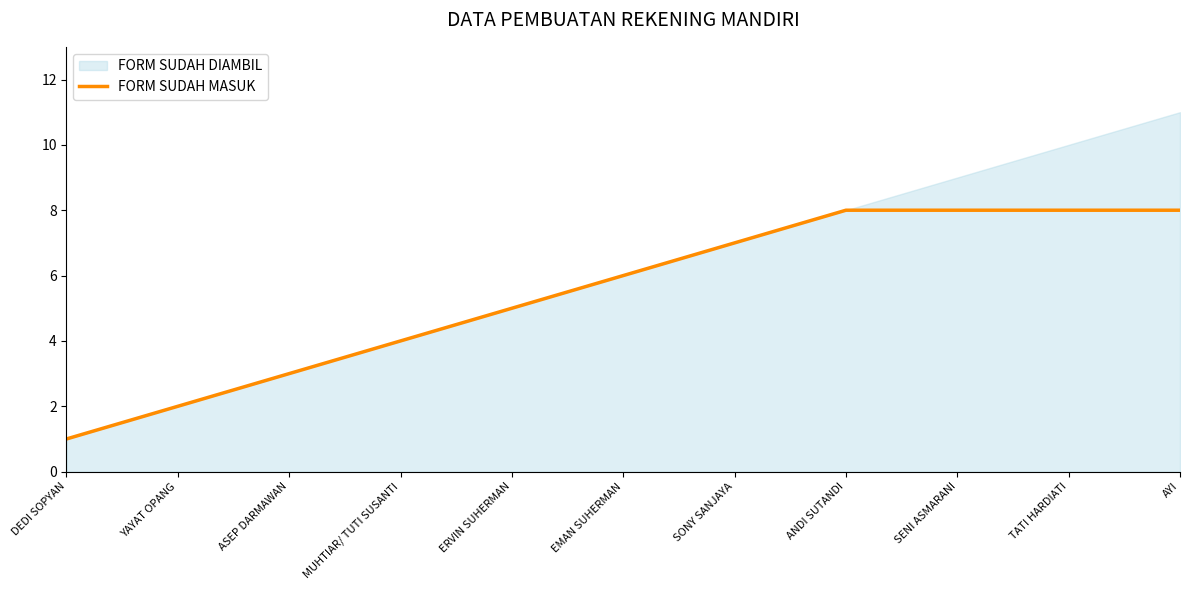

True or false: the data has more than 2 interior local peaks.

False